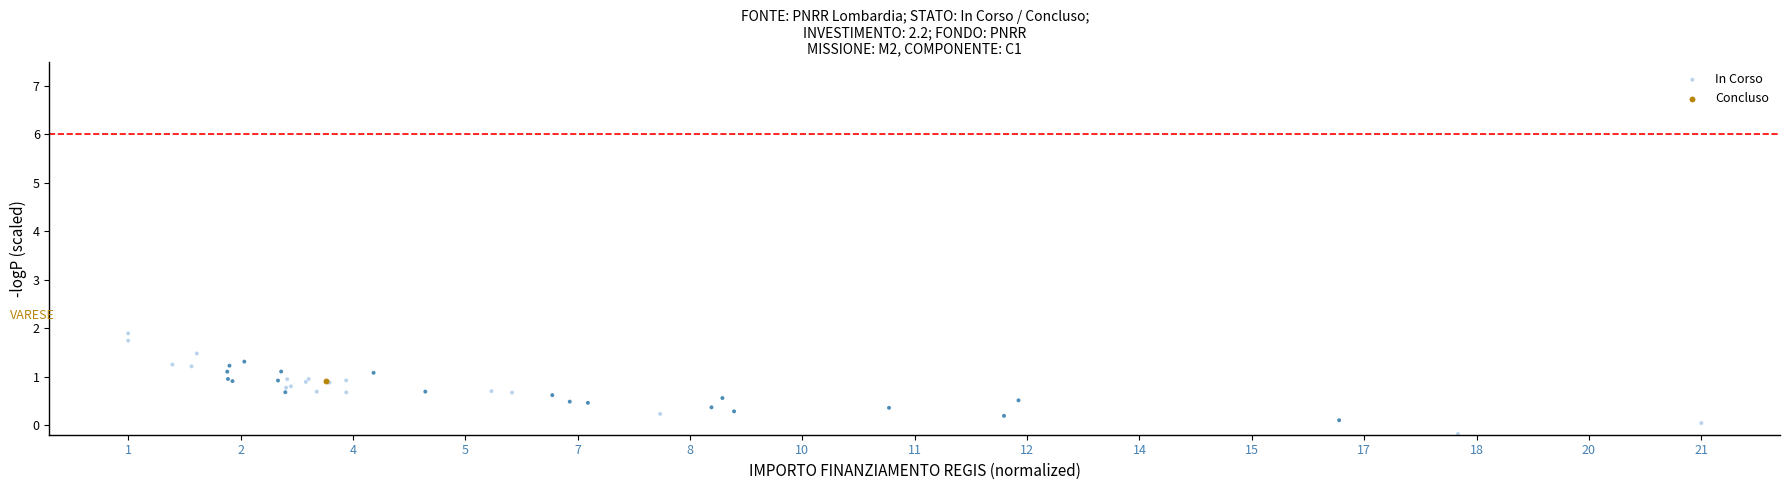

What are all the series names shown in the legend?

In Corso, Concluso